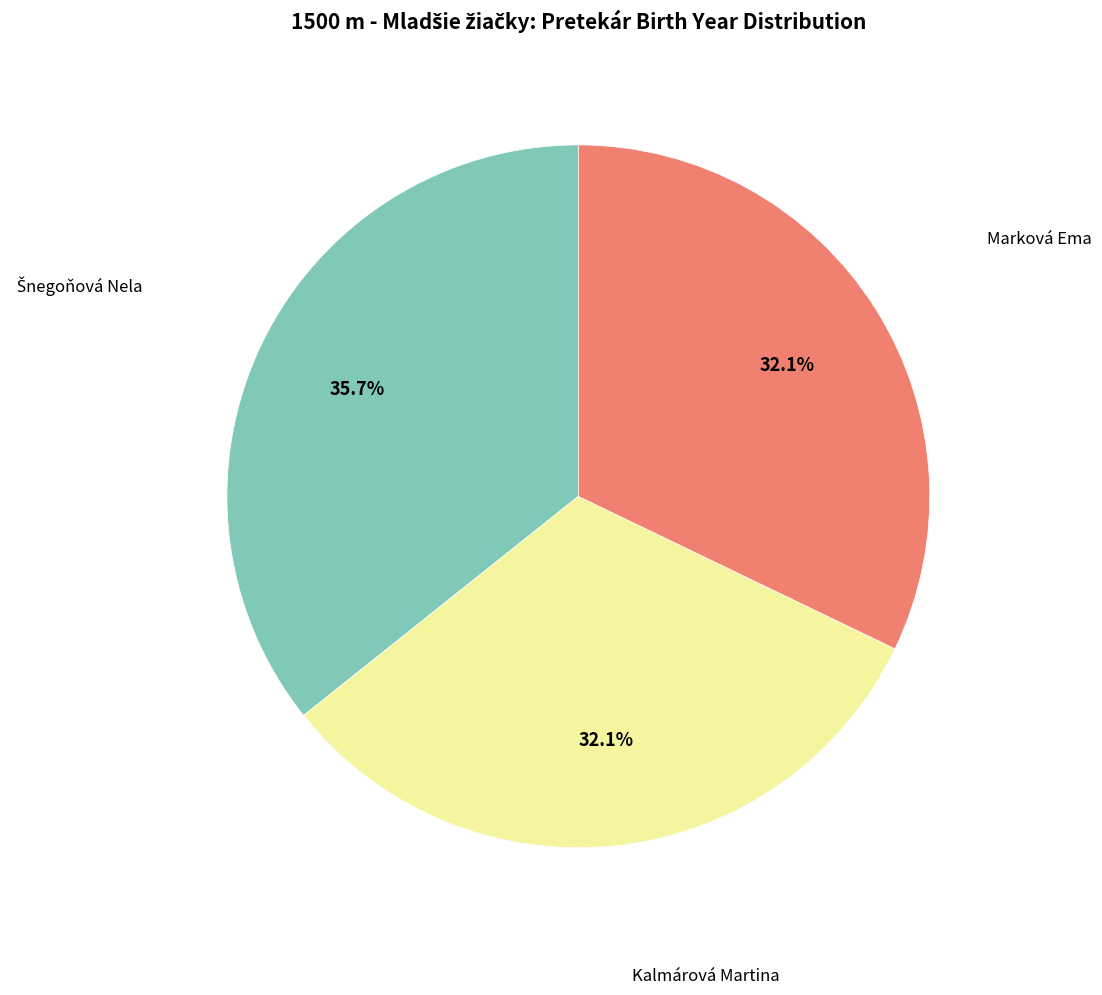

How many segments does this pie chart have?

3